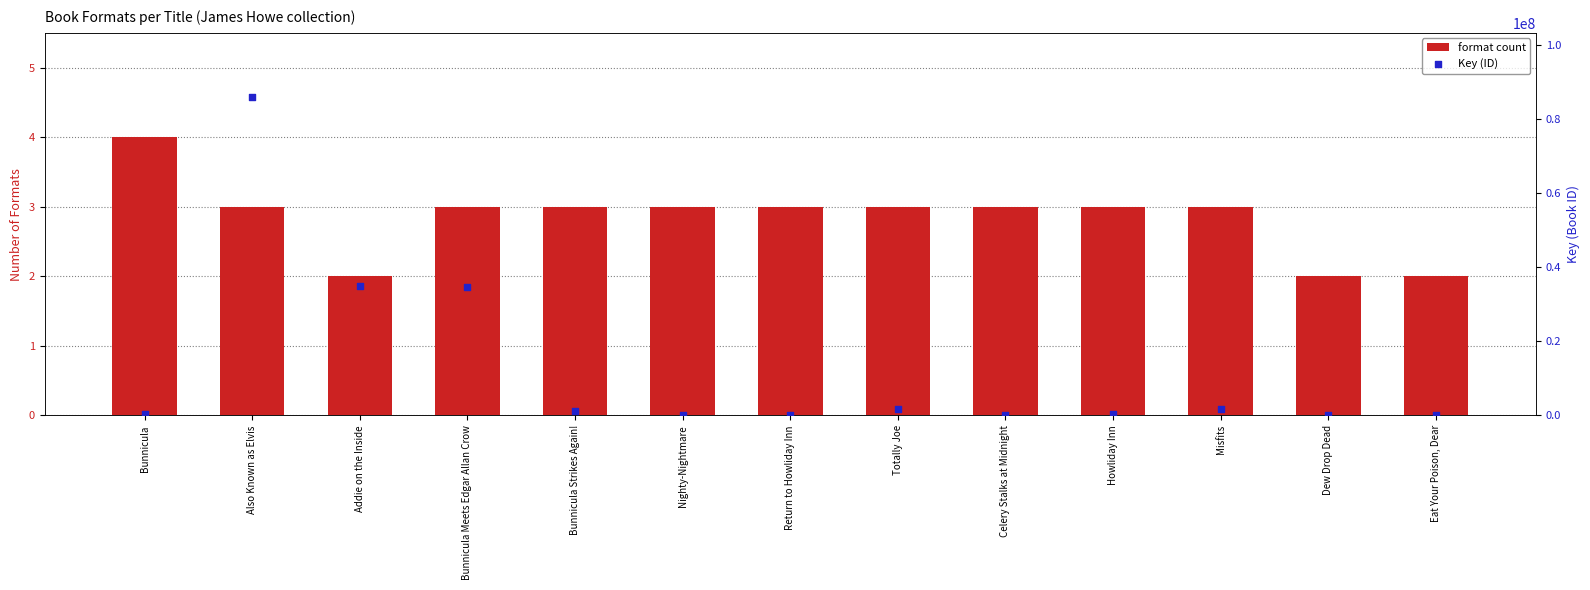

Which series has the widest spread of Y values?

Key (ID)